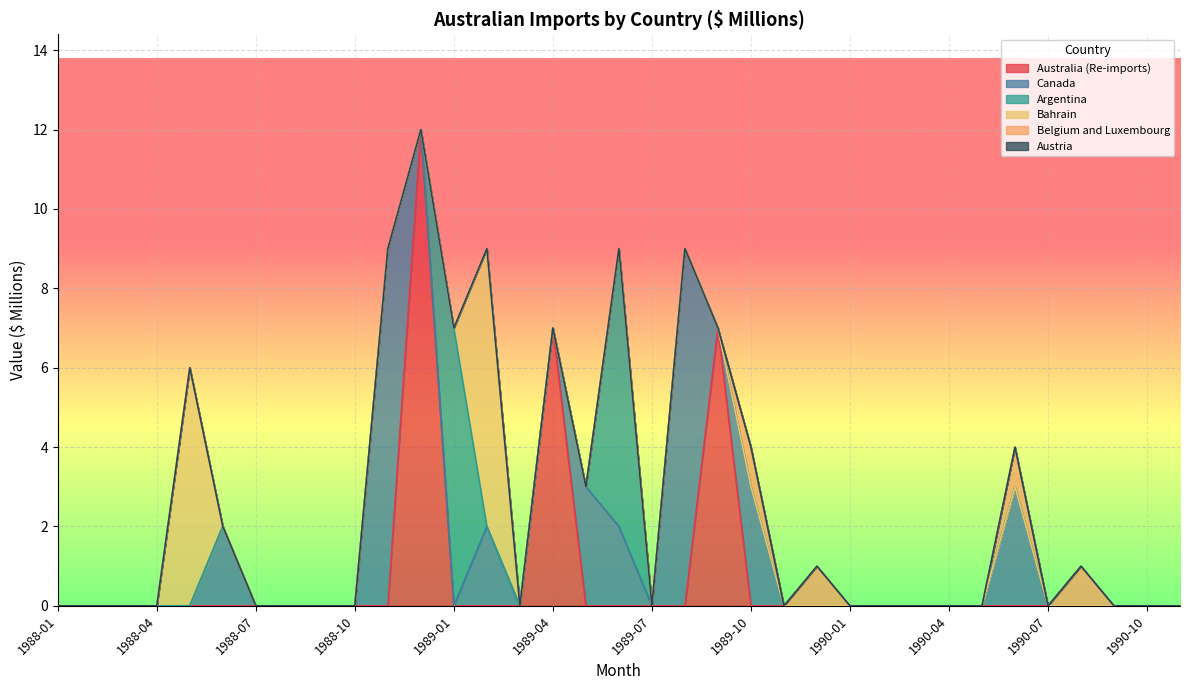

Which series changed the most between 1989-06 and 1990-06?

Argentina ;